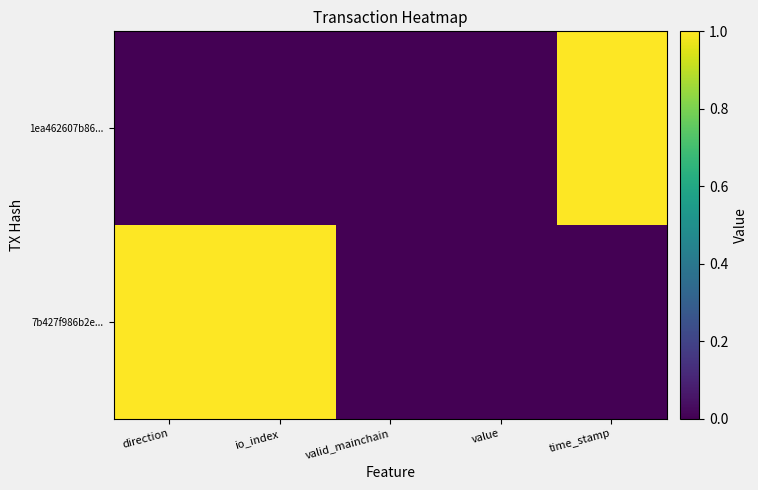

Which series has the widest spread of values?

1ea462607b86...